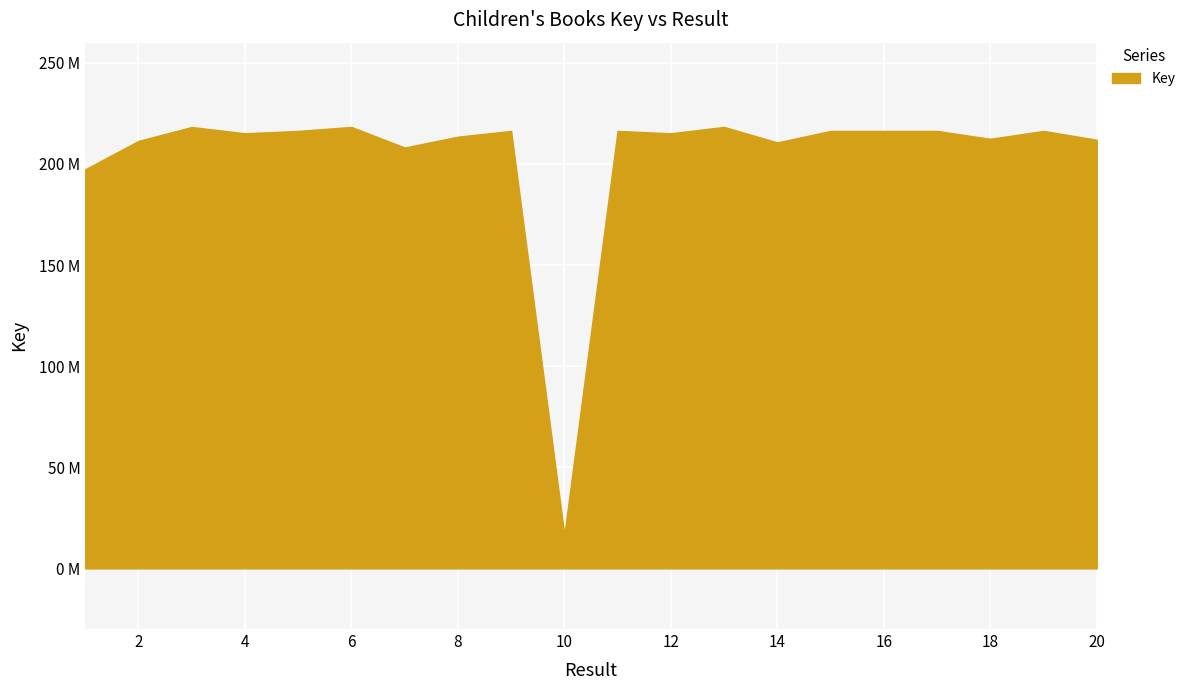

Reading left to right, what are all the values shown in this chart?

1=197387175	2=211414901	3=218290145	4=215185342	5=216354481	6=218325940	7=208133573	8=213506607	9=216353607	10=16621485	11=216354439	12=215186173	13=218335874	14=210664848	15=216354707	16=216353266	17=216353759	18=212448387	19=216354623	20=211970136